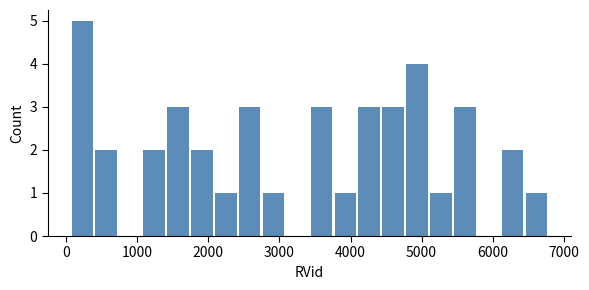

Around what value on the x-axis is the tallest bar? Give the approximate position of its centre, as read against the axis.

200